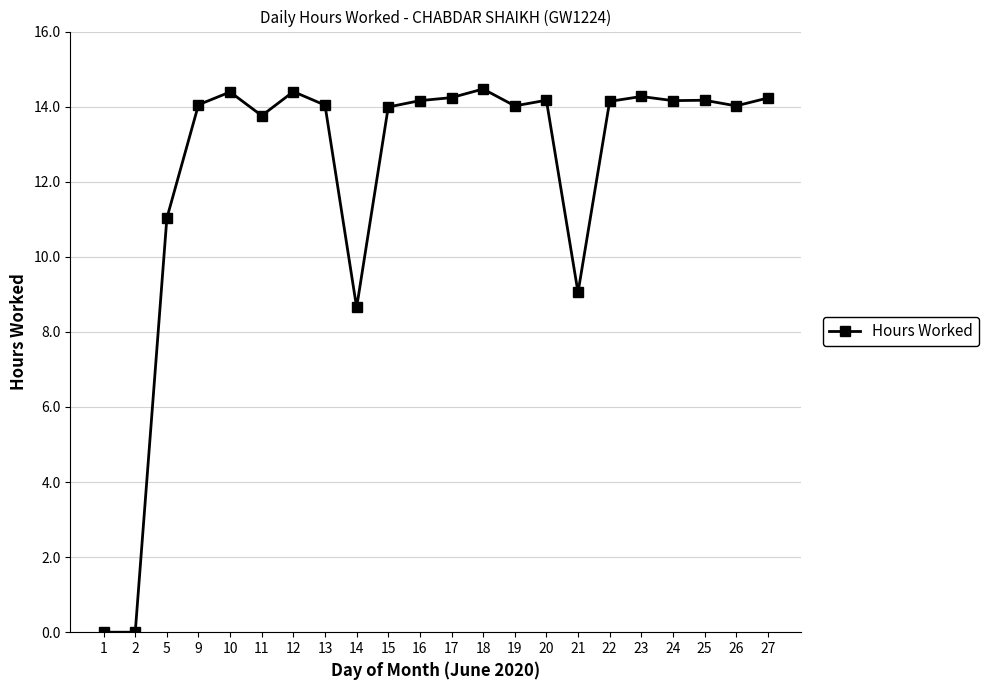

What is the value of the 8th point from the left?

14.0